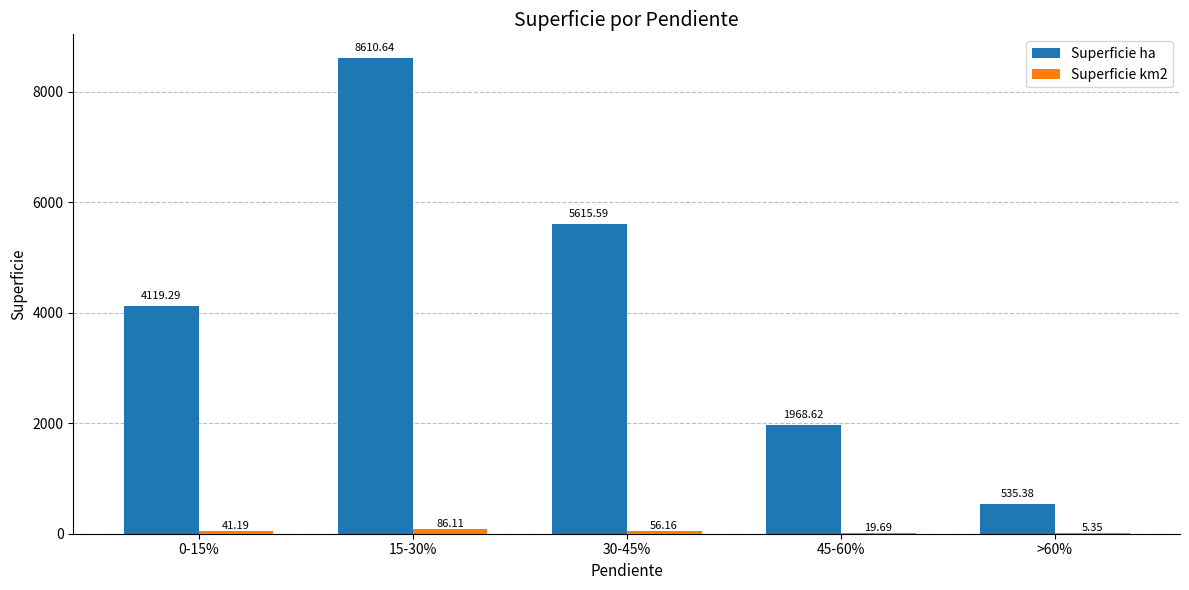

How many groups of bars are there?

5